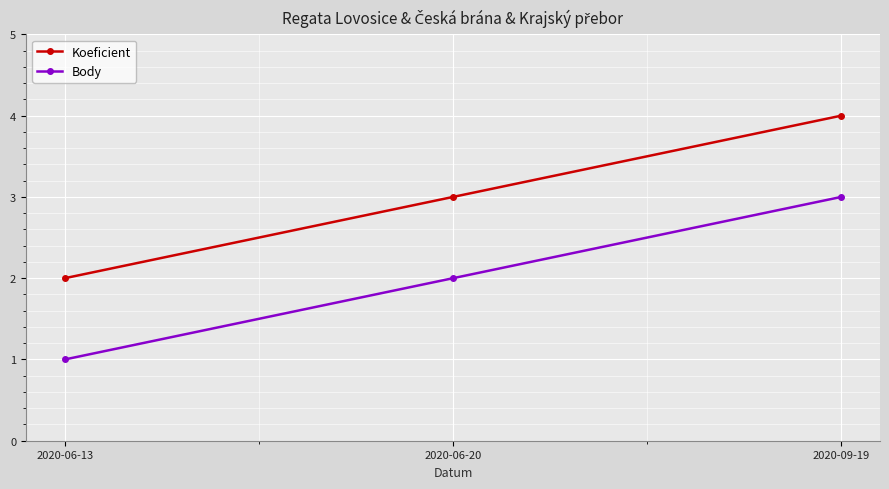

What is the sum of the Body values at 2020-09-19 and 2020-06-20?

5